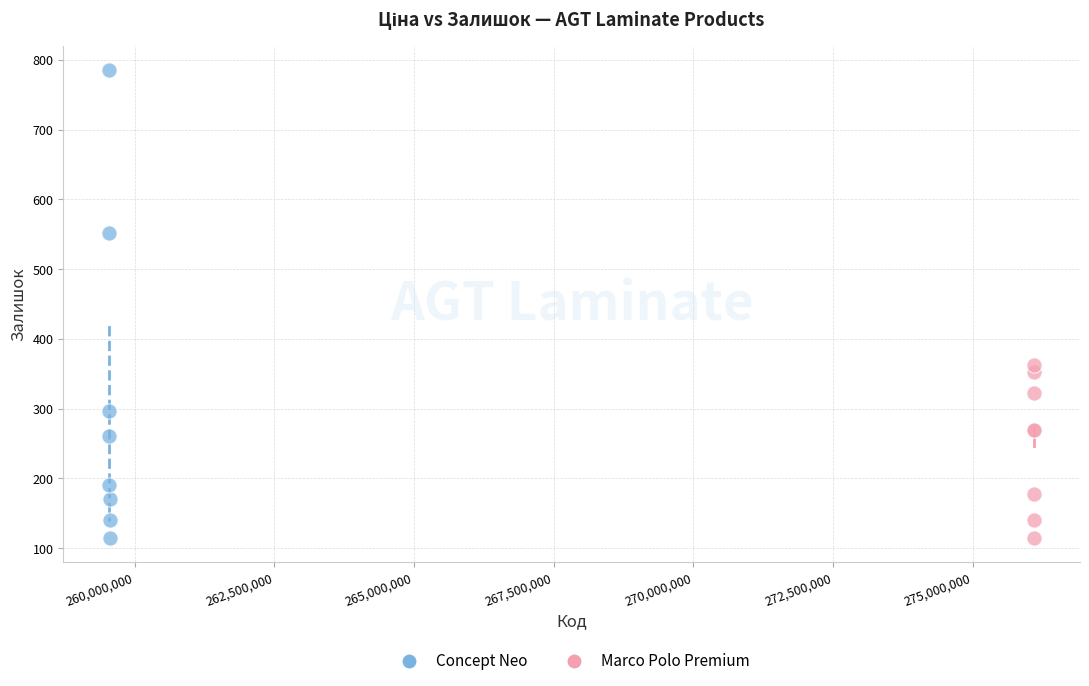

Which series contains the highest Y value?

Concept Neo